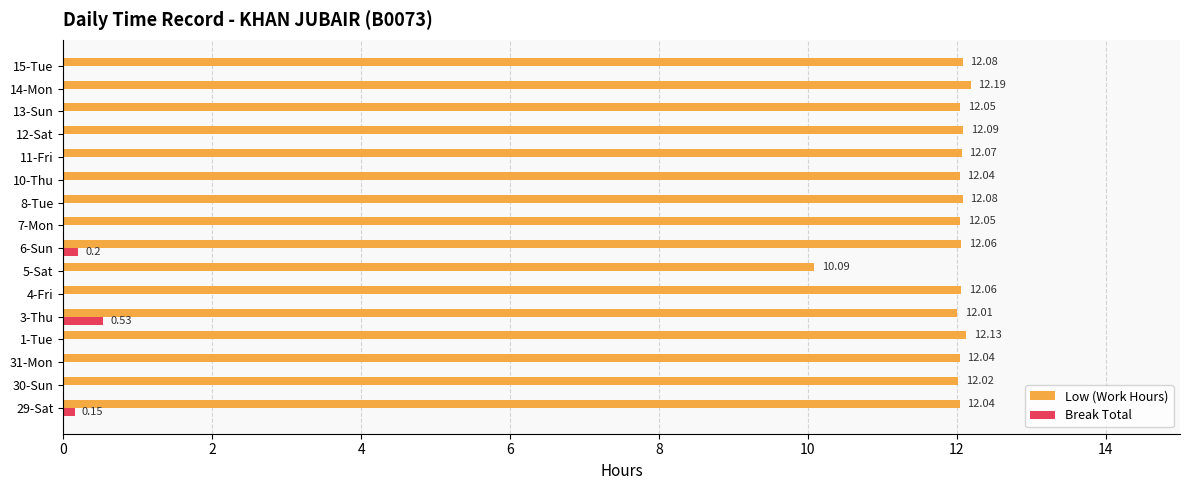

Which series has the largest total across all categories?

Low (Work Hours)